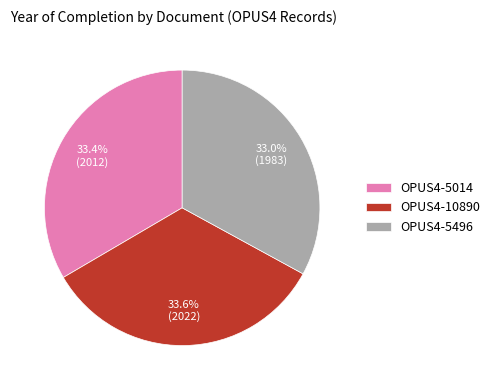

What is the ratio of the value at OPUS4-10890 to the value at OPUS4-5496?

1.0